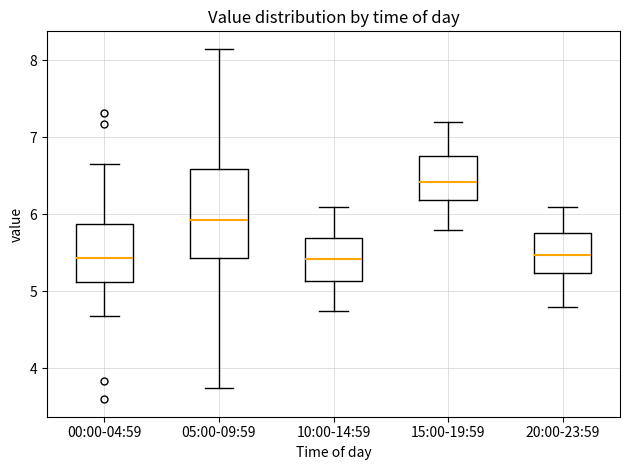

Comparing the boxes themselves (not the whiskers), which one is the tallest?

05:00-09:59